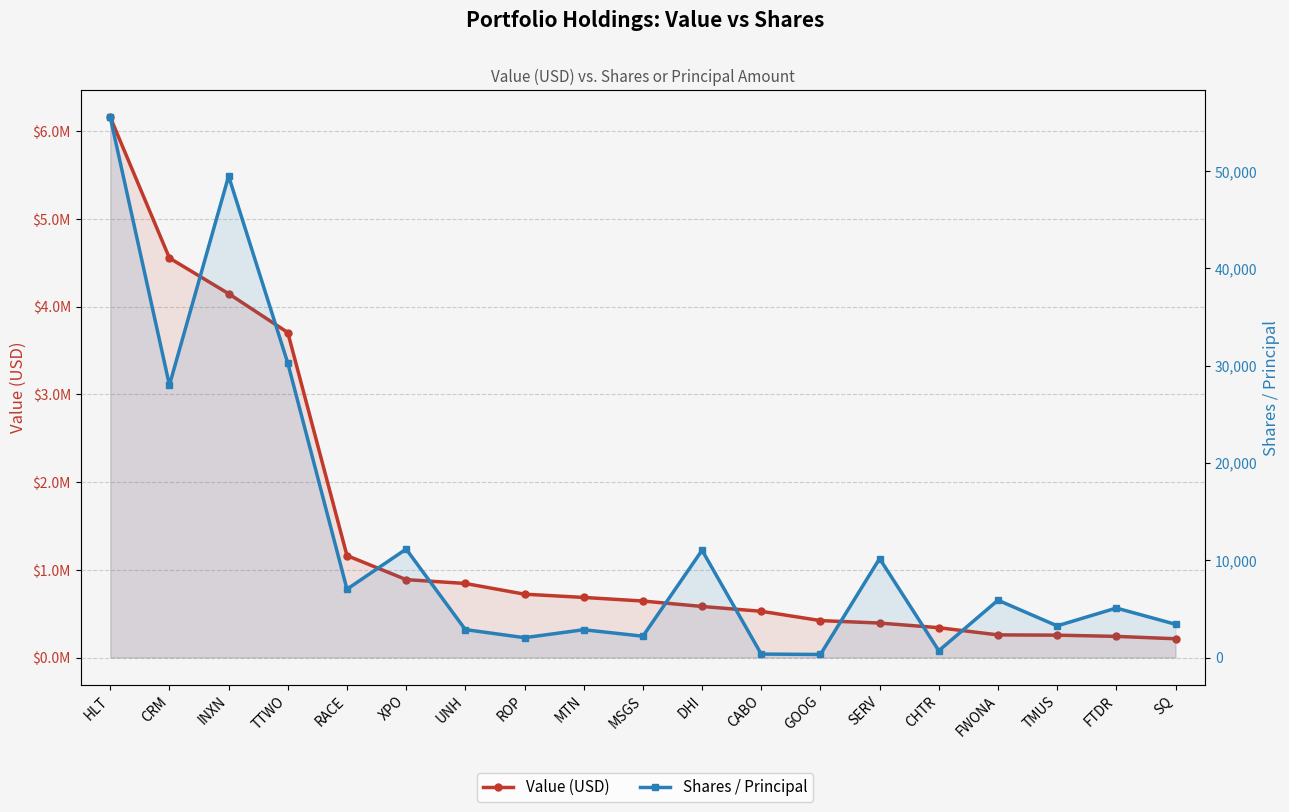

Which series has the largest total across all categories?

Value (USD)